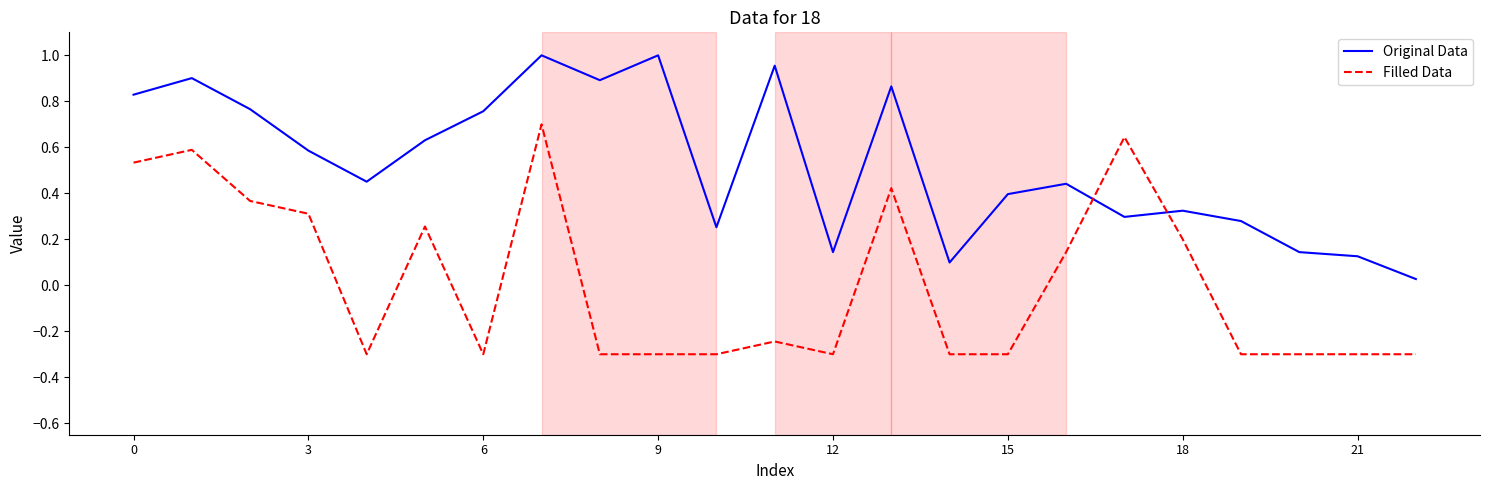

True or false: Original Data and Filled Data intersect in this chart.

True